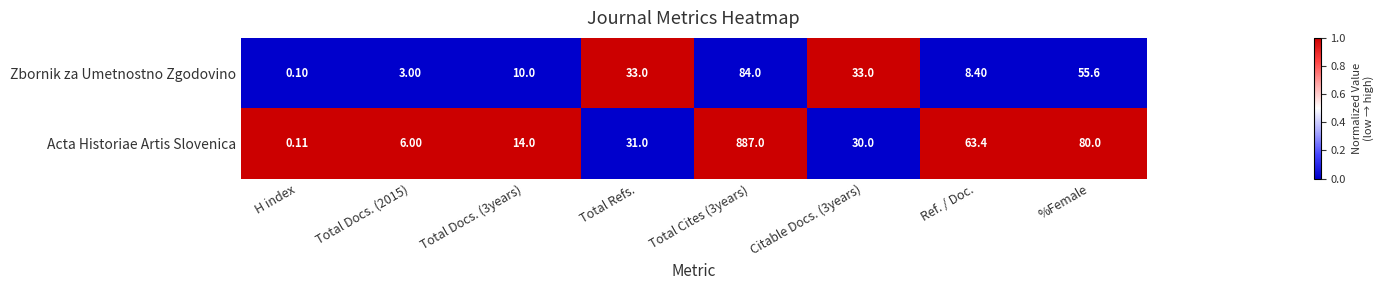

Is the value of Zbornik za Umetnostno Zgodovino at Citable Docs. (3years) greater than the value of Acta Historiae Artis Slovenica at Total Docs. (3years)?

Yes